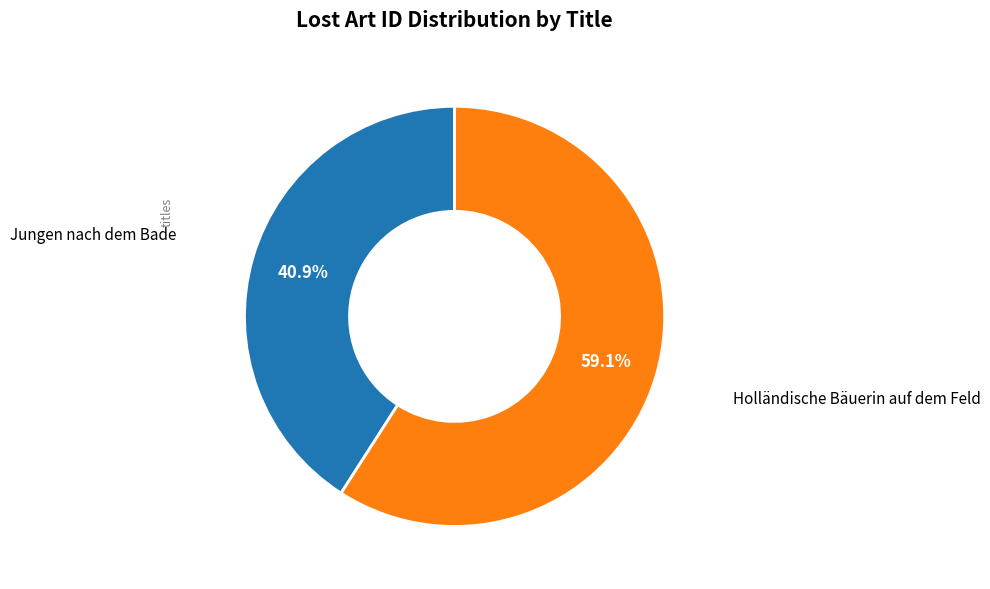

Rank the categories by value from lowest to highest.

Jungen nach dem Bade, Holländische Bäuerin auf dem Feld